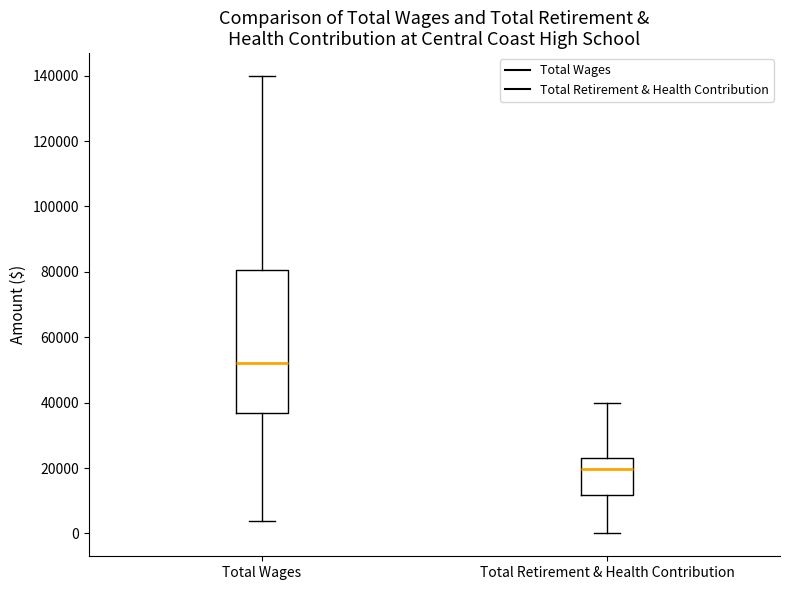

Reading left to right, read every box against the y-axis: the position of its median line, the range the box covers, and the ends of its whiskers. The values are not printed on the chart, so give them approximately, as read against the axis.

Total Wages: median 52000, box 36000 to 80000, whiskers 4000 to 140000
Total Retirement & Health Contribution: median 20000, box 12000 to 24000, whiskers 0 to 40000